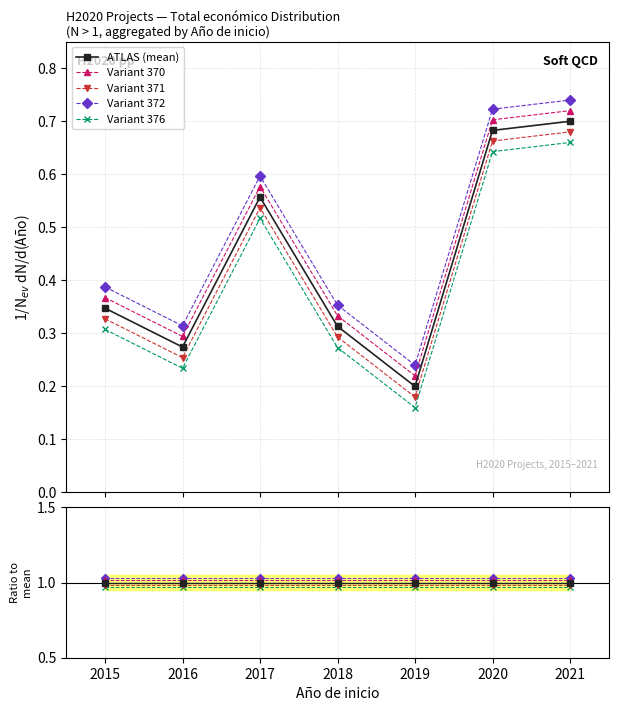

Count the number of categories in the chart.

7